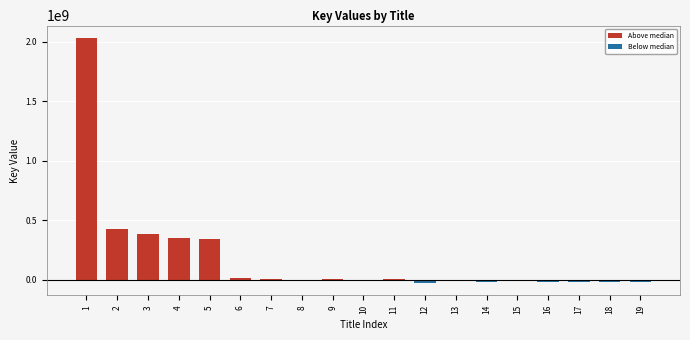

Is it true that the value at 3 is 692985670?

False